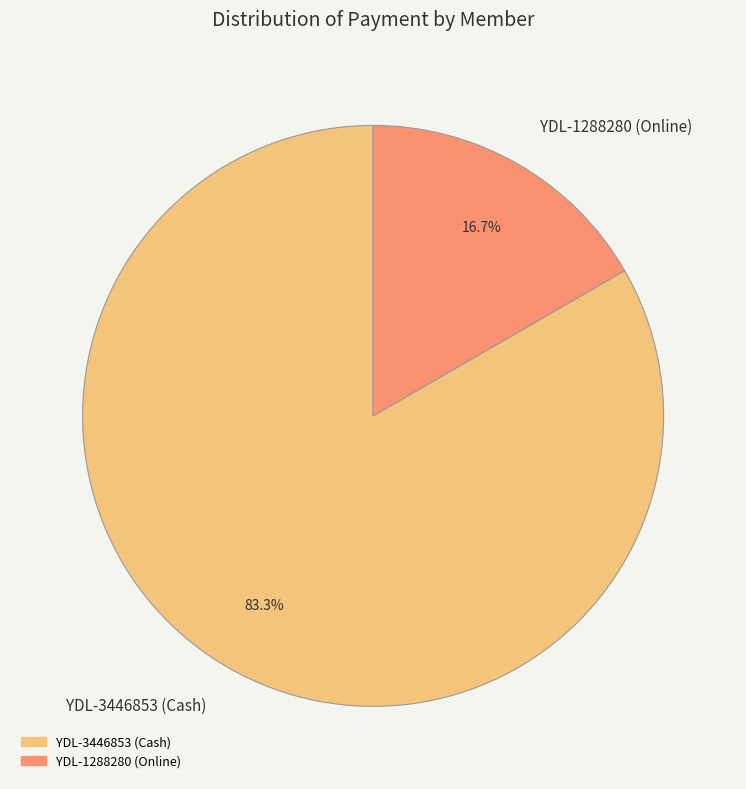

Is the sum of YDL-1288280 and YDL-3446853 greater than half?

Yes